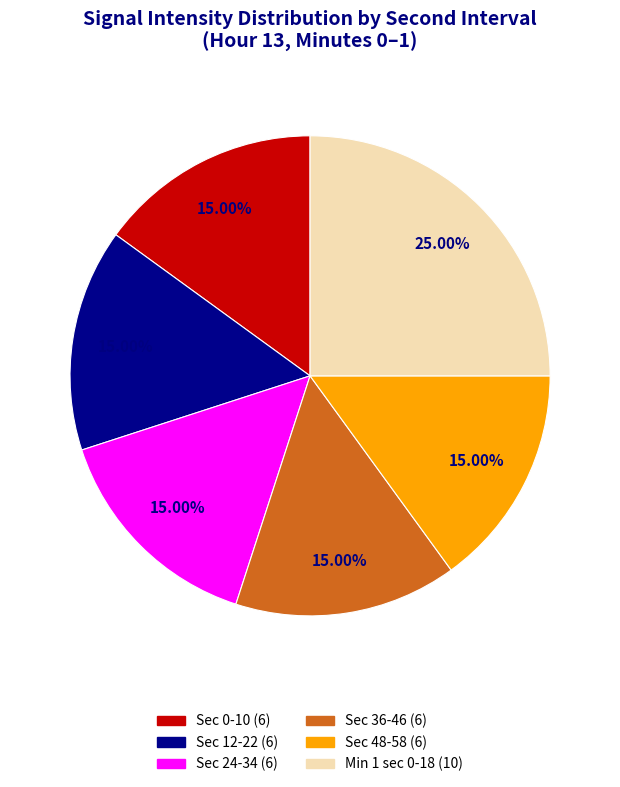

Does any single category account for the majority?

No